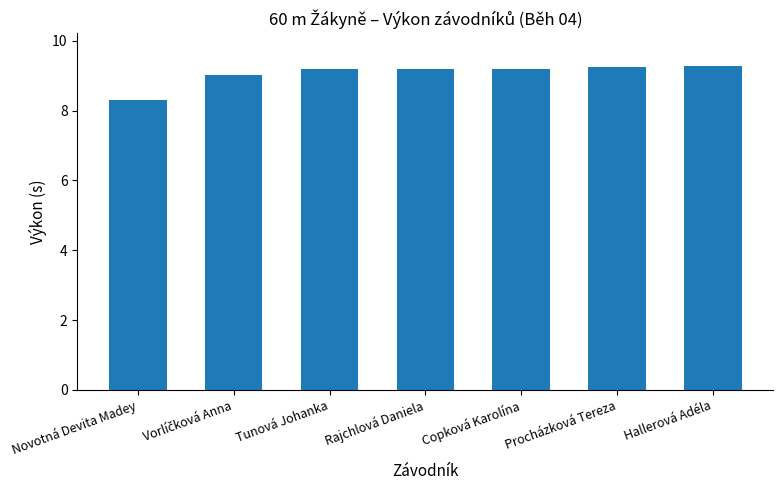

What value does the data have at Procházková Tereza?

9.2